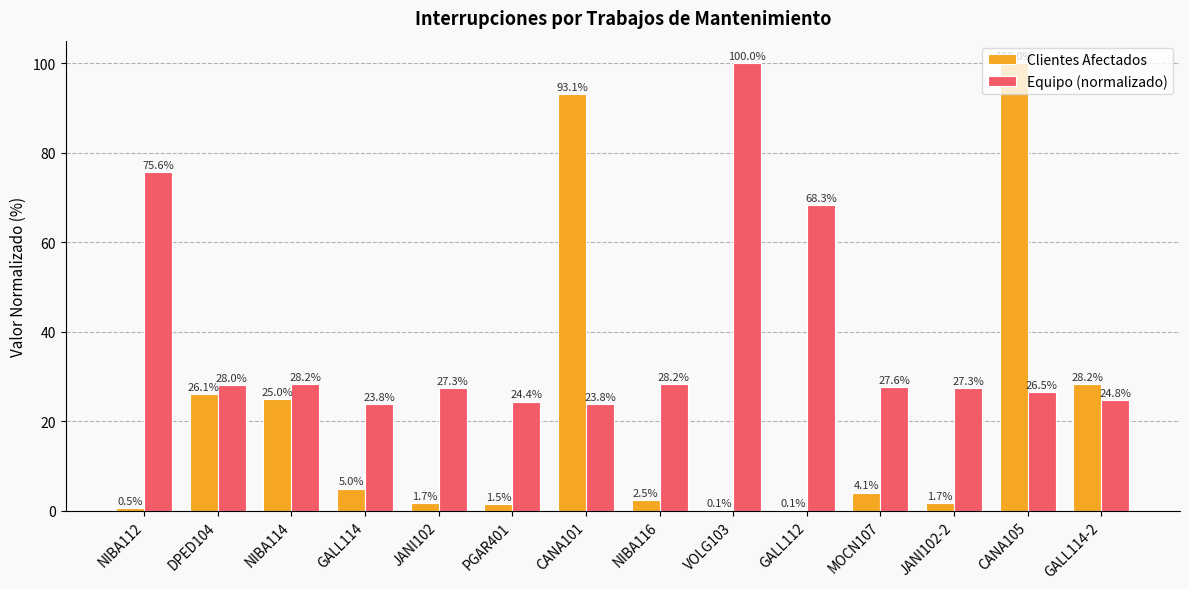

What is the highest value of the Clientes Afectados series?

100.0